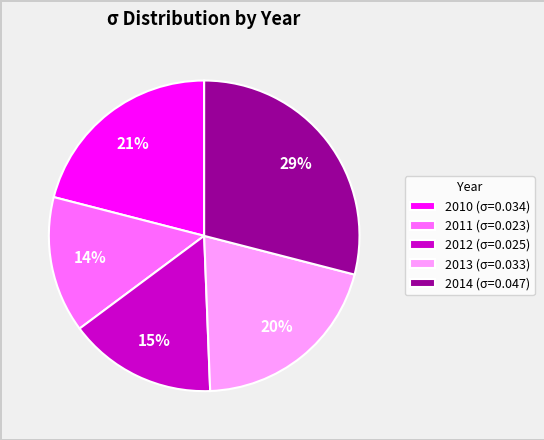

Is 2014 the majority of the pie?

No